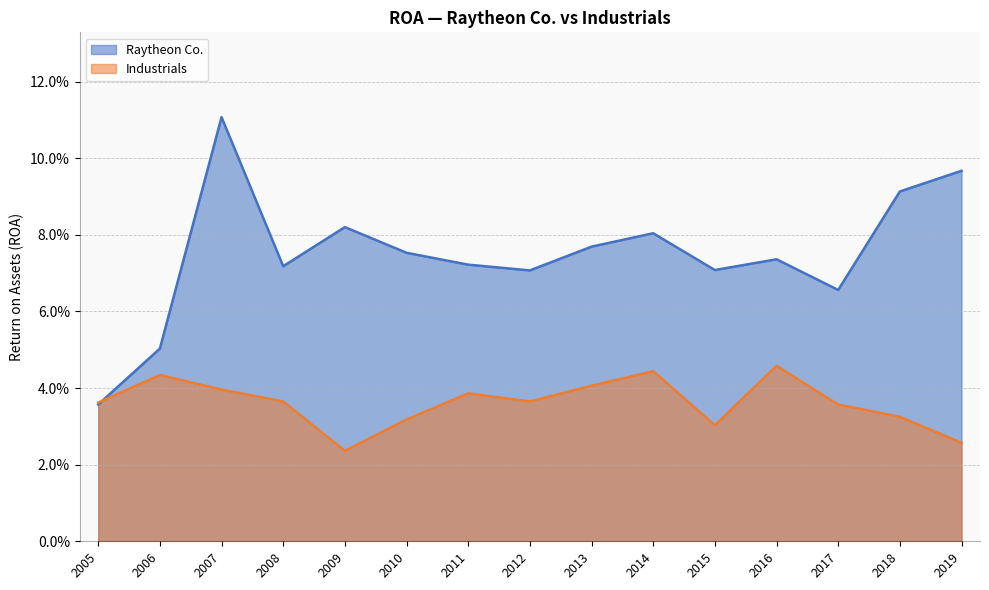

Is the value of Raytheon Co. at 2008 greater than the value of Industrials at 2005?

Yes